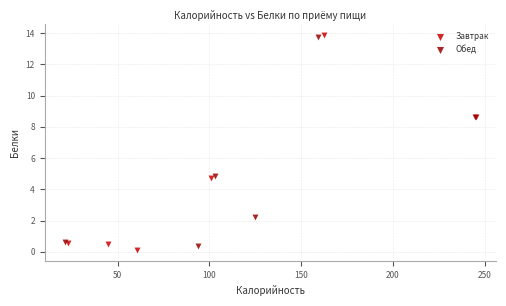

What are all the series names shown in the legend?

Завтрак, Обед